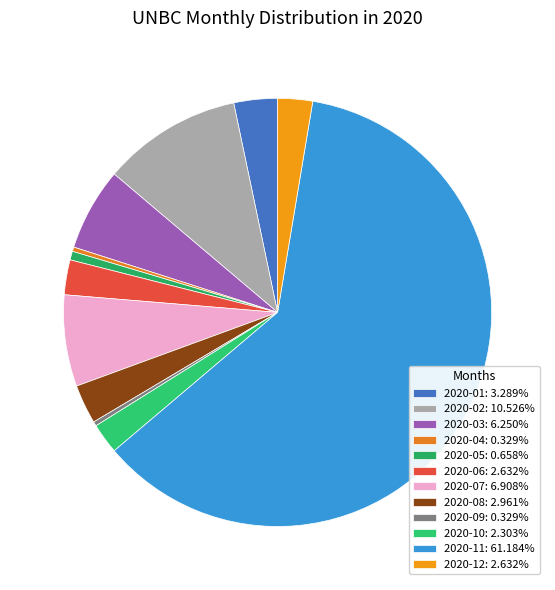

Does 2020-11 account for over 50% of the chart?

Yes